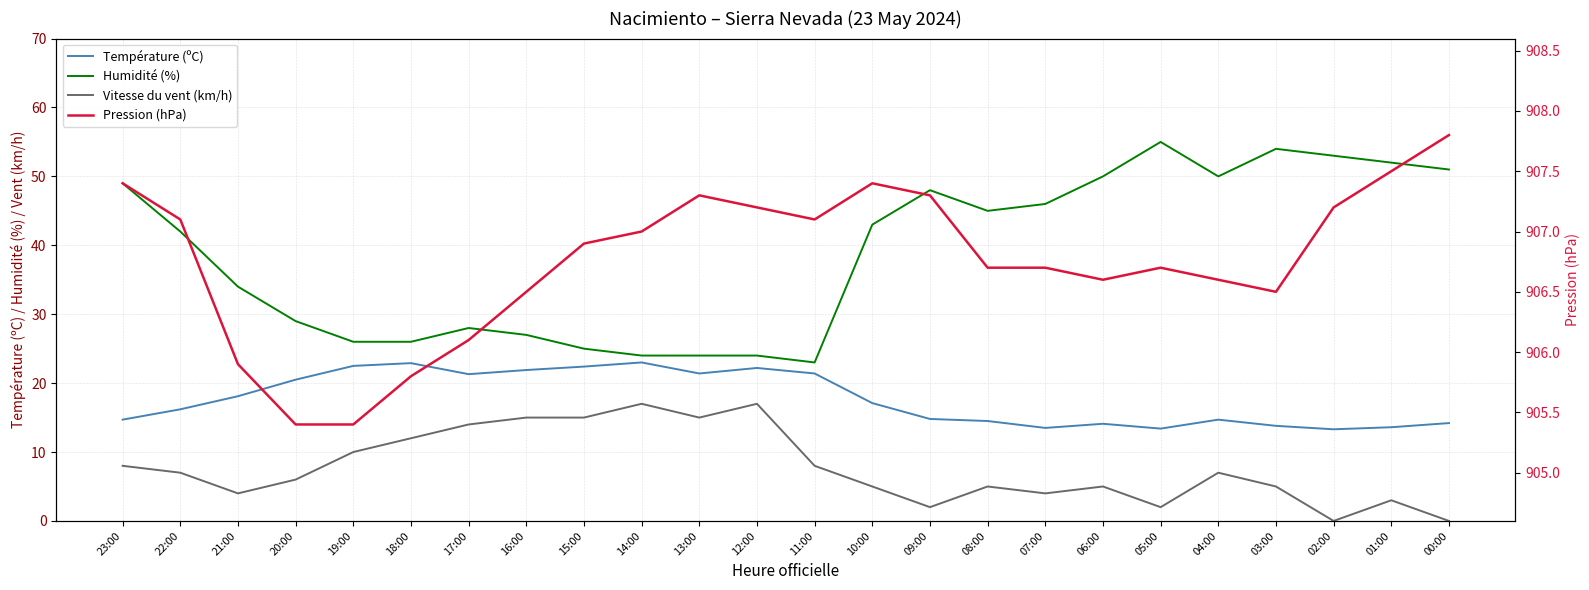

Rank the series by their maximum value, from highest to lowest.

Pression (hPa), Humidité (%), Température (ºC), Vitesse du vent (km/h)